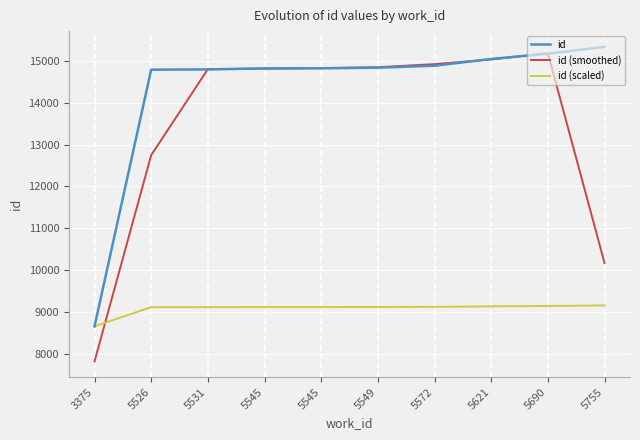

What is the approximate value of id at 5572?

14883.0